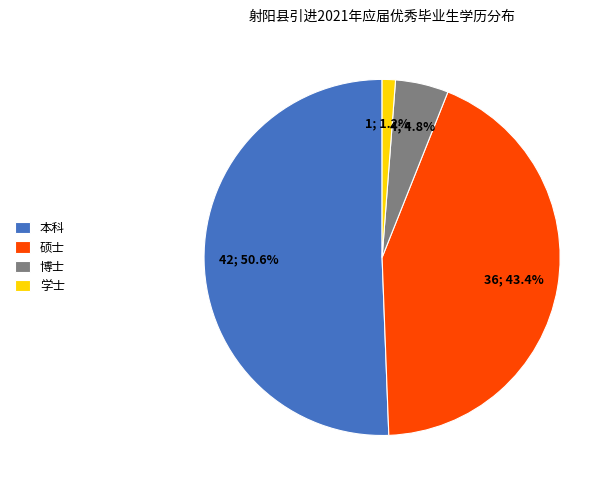

To the nearest percent, what percentage of the pie is 硕士?

43%